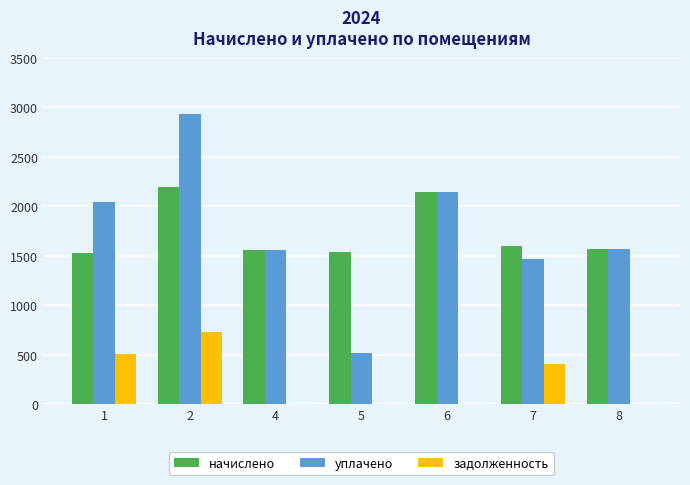

Is the value of задолженность at 1 greater than the value of уплачено at 7?

No